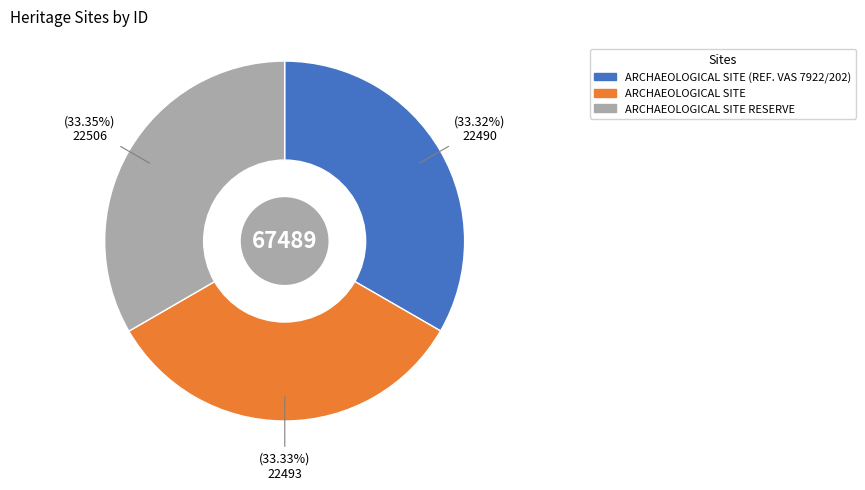

Is there any slice that represents more than half of the pie?

No